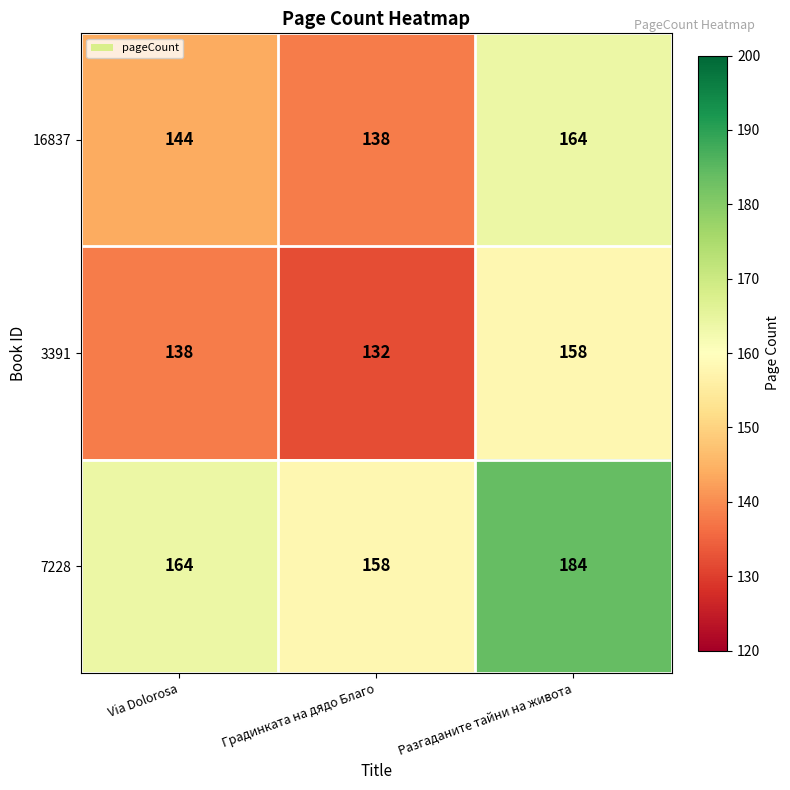

Which series has the largest total across all categories?

7228